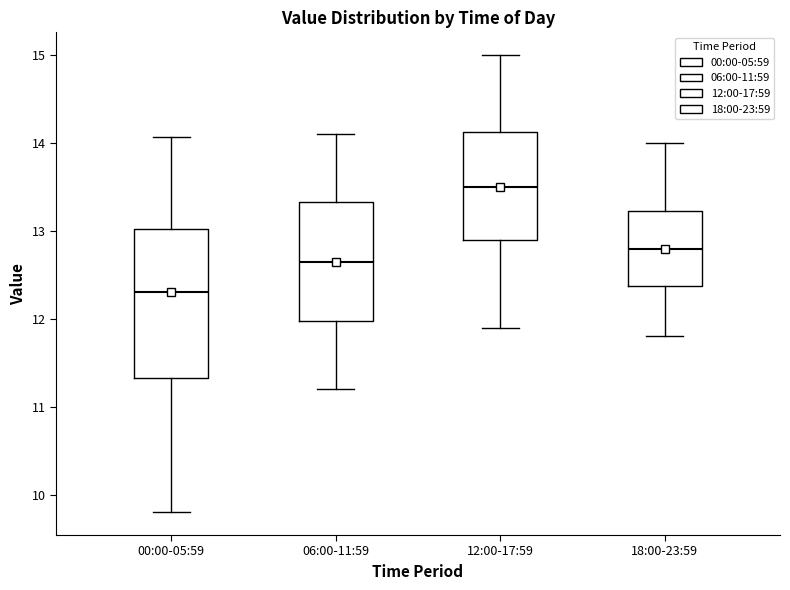

Reading left to right, transcribe this box plot: for each box, give where its median line is, the range the box spans, and where its two whiskers end, as read against the y-axis. The values are not printed on the chart, so give them approximately, as read against the axis.

00:00-05:59: median 12.3, box 11.3 to 13.0, whiskers 9.8 to 14.1
06:00-11:59: median 12.7, box 12.0 to 13.3, whiskers 11.2 to 14.1
12:00-17:59: median 13.5, box 12.9 to 14.1, whiskers 11.9 to 15.0
18:00-23:59: median 12.8, box 12.4 to 13.2, whiskers 11.8 to 14.0